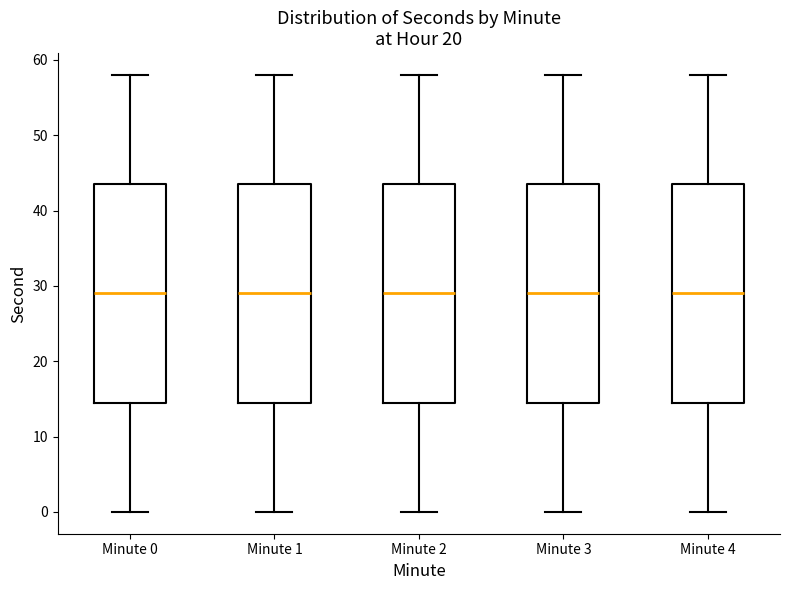

Reading left to right, transcribe this box plot: for each box, give where its median line is, the range the box spans, and where its two whiskers end, as read against the y-axis. The values are not printed on the chart, so give them approximately, as read against the axis.

Minute 0: median 29, box 15 to 44, whiskers 0 to 58
Minute 1: median 29, box 15 to 44, whiskers 0 to 58
Minute 2: median 29, box 15 to 44, whiskers 0 to 58
Minute 3: median 29, box 15 to 44, whiskers 0 to 58
Minute 4: median 29, box 15 to 44, whiskers 0 to 58